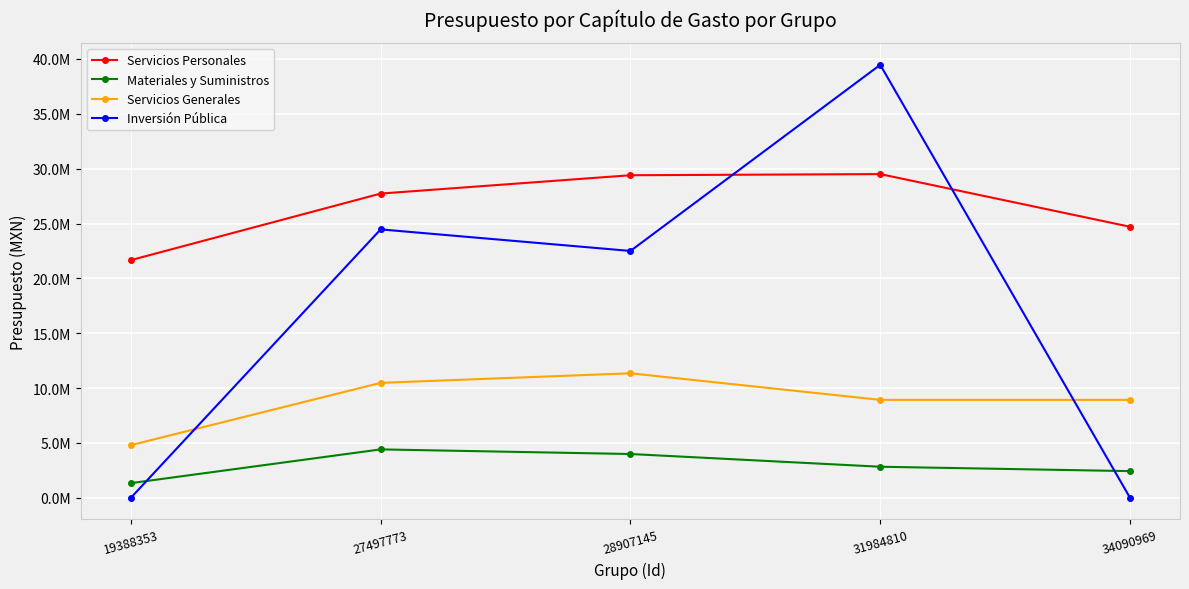

Which series has the largest total across all categories?

Servicios Personales